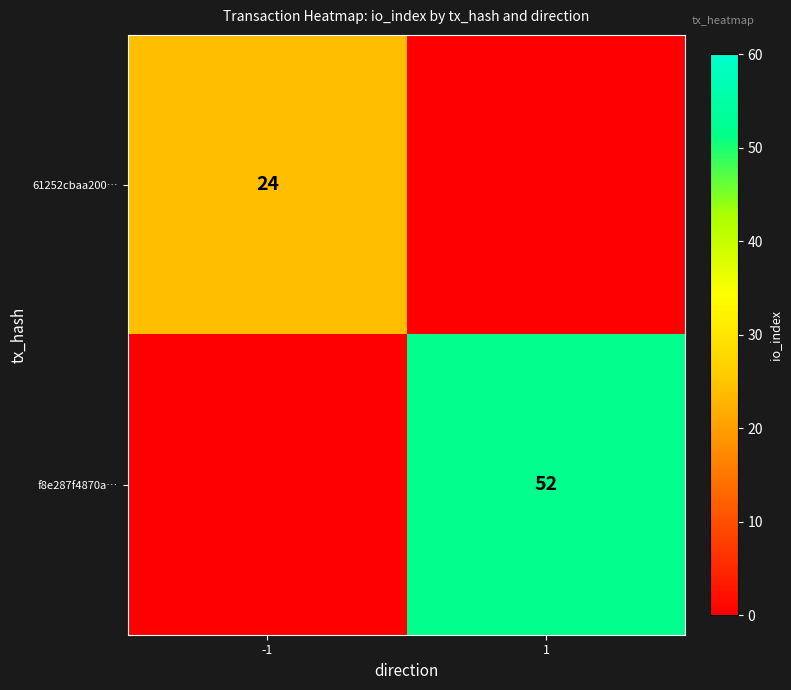

At which category is the sum across all series the highest?

1